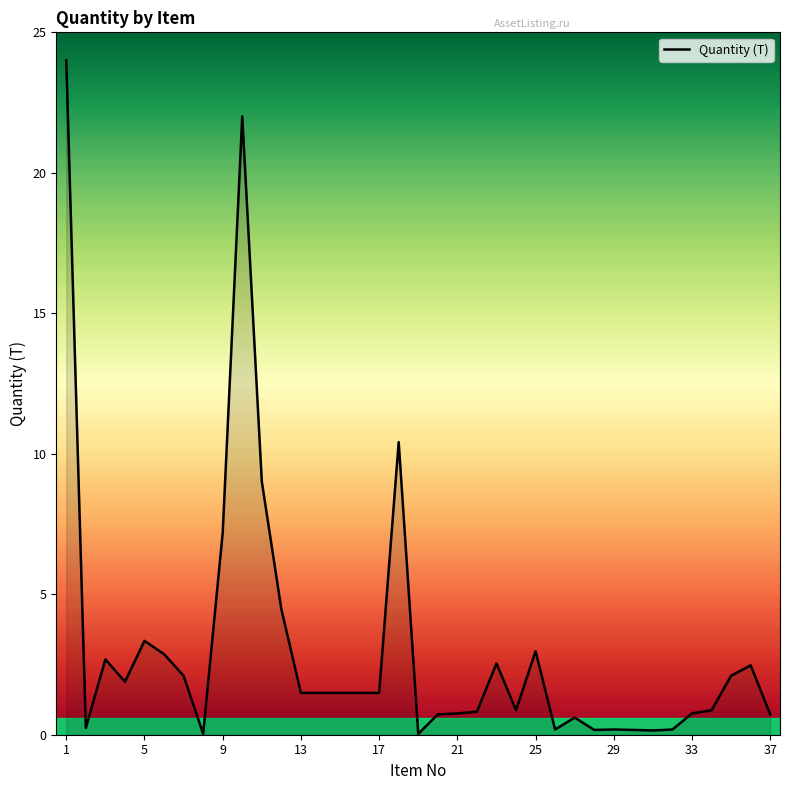

How many values are below 1?

17